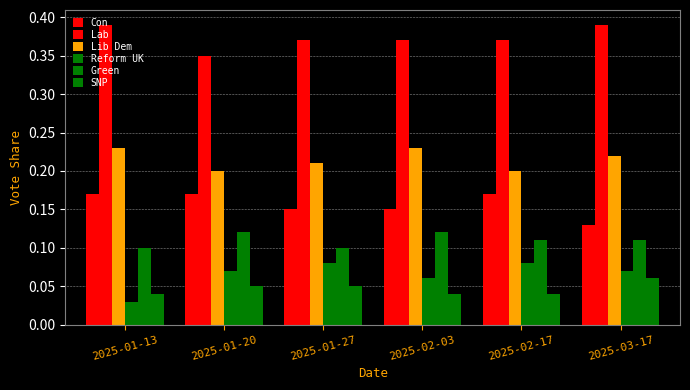

At which category is the sum across all series the highest?

2025-03-17